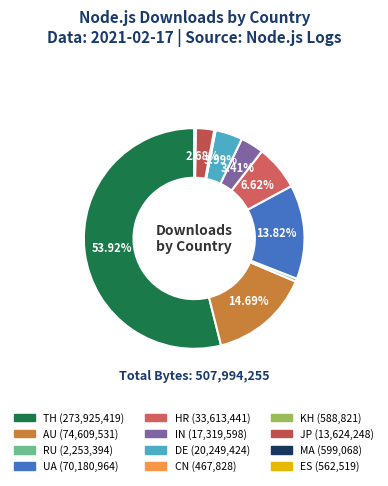

How many segments does this pie chart have?

12